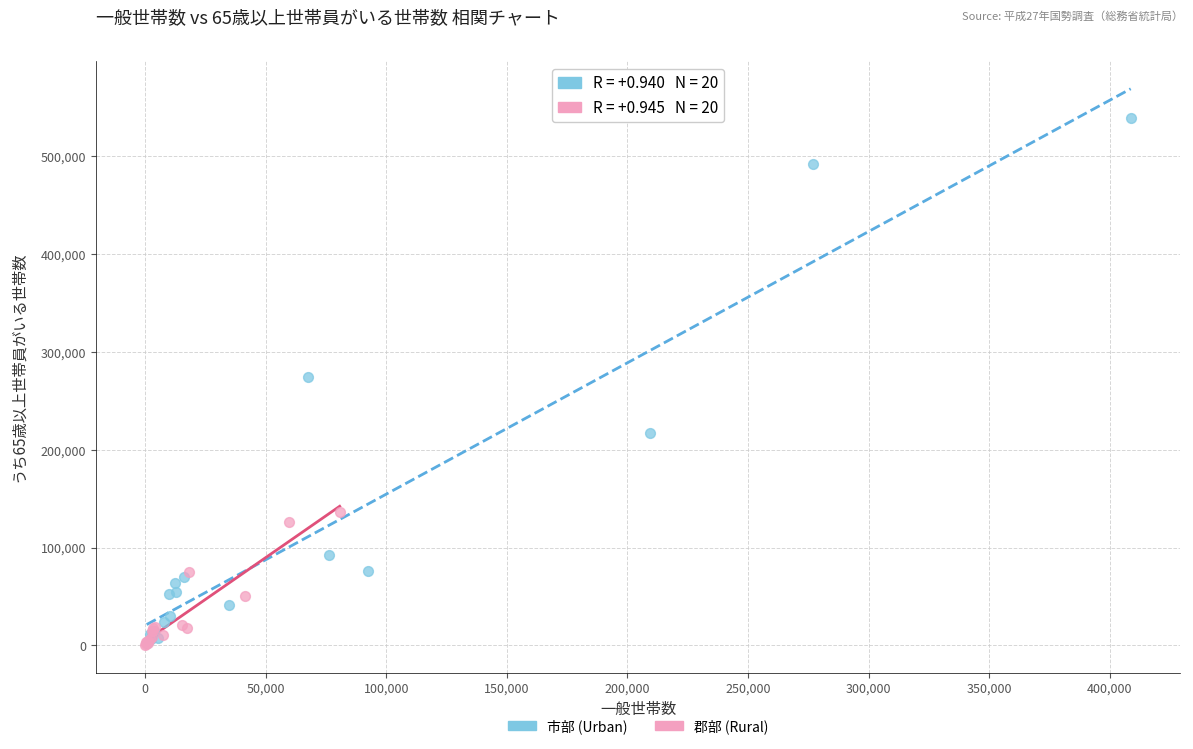

Which series has the largest Y range (max minus min)?

市部 (Urban)